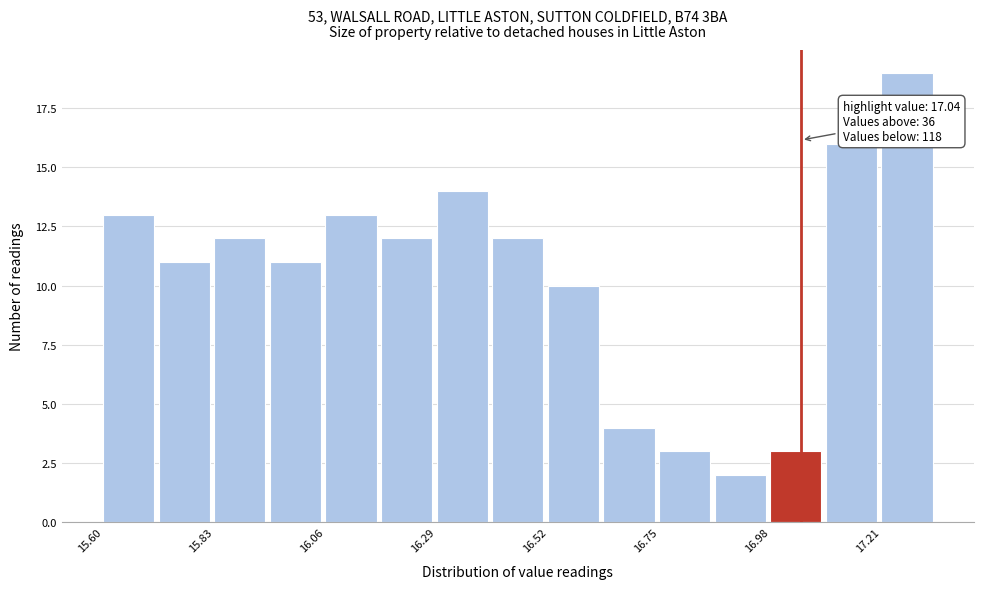

Around what value on the x-axis is the tallest bar? Give the approximate position of its centre, as read against the axis.

17.25